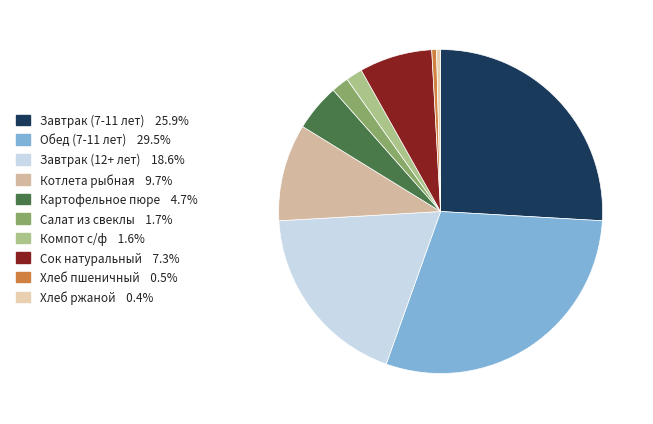

To the nearest percent, what is the difference between the largest and smallest slice percentages?

29%